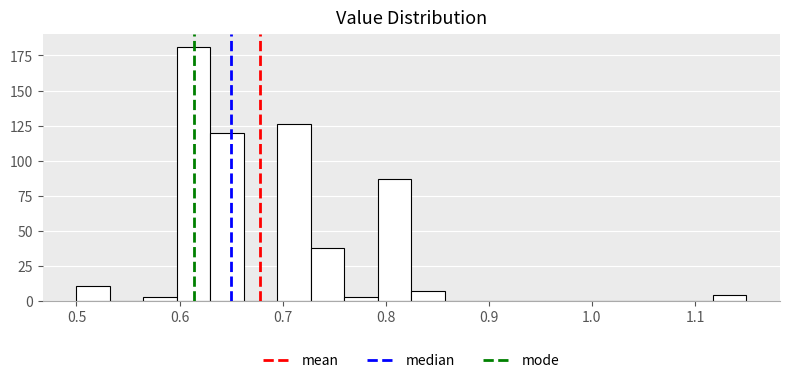

Read against the x-axis, roughly where is the centre of the tallest bar?

0.61